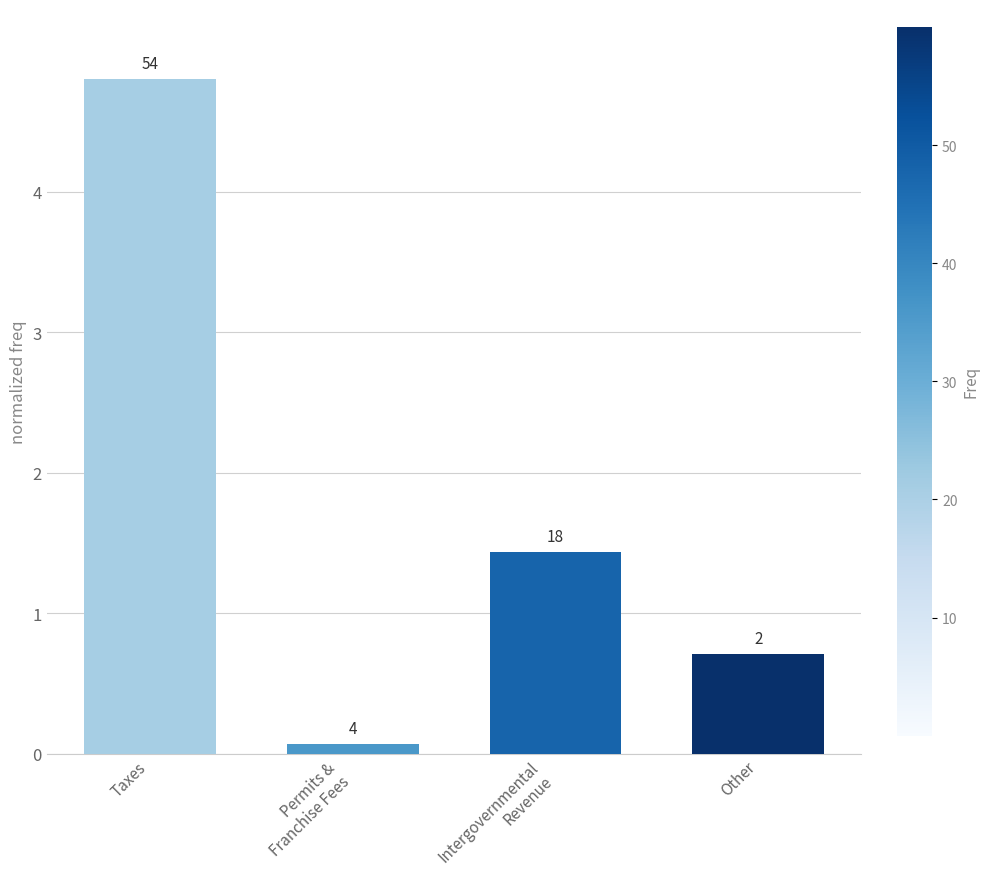

Does the chart contain any negative values?

No